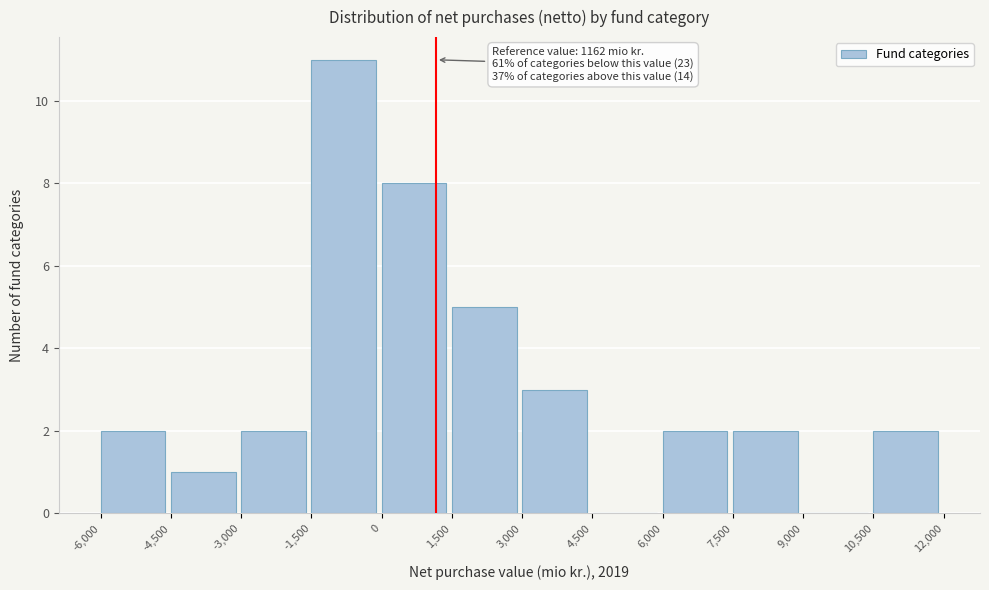

Which range on the x-axis has the tallest bar?

-1,500 to 0